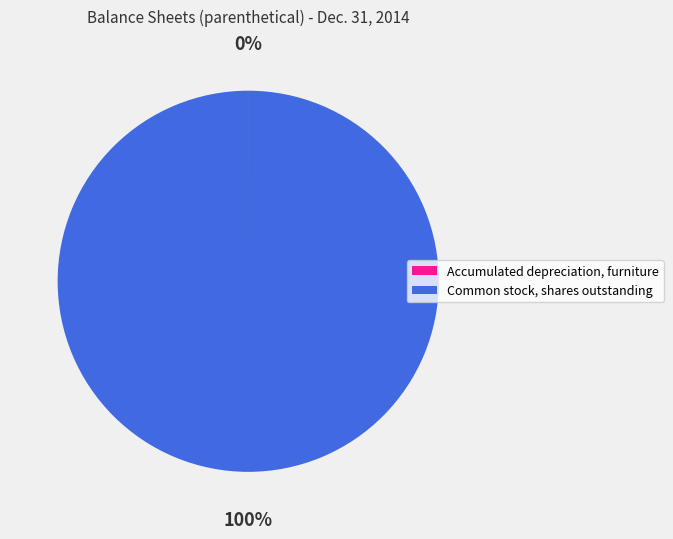

The Common stock, shares outstanding slice represents 100% of the pie. True or false?

True